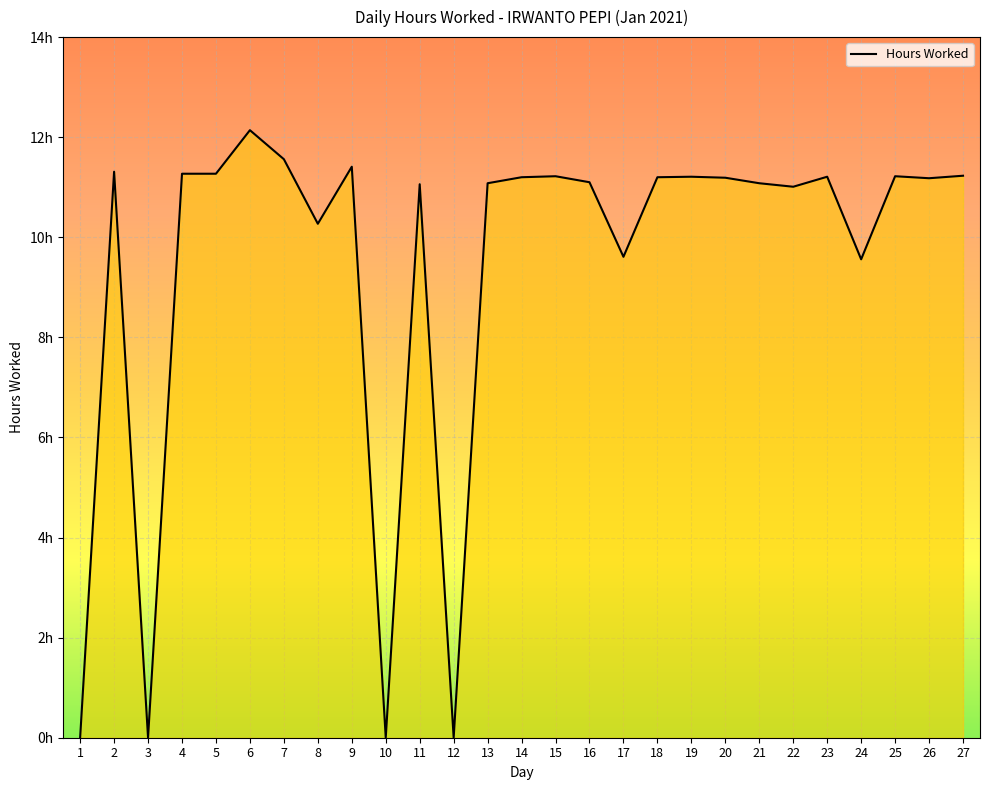

At which label is the value closest to 6?

24